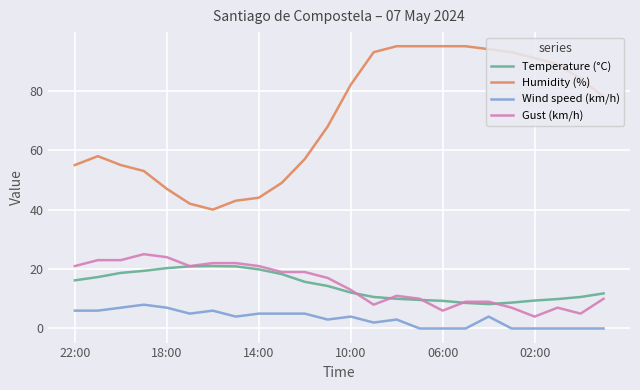

What is the minimum value for Gust (km/h)?

4.0